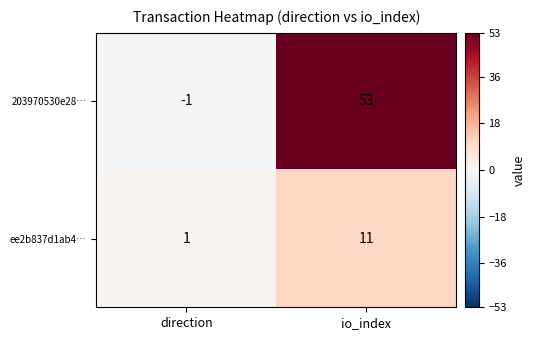

Which series has the largest total across all categories?

203970530e28…